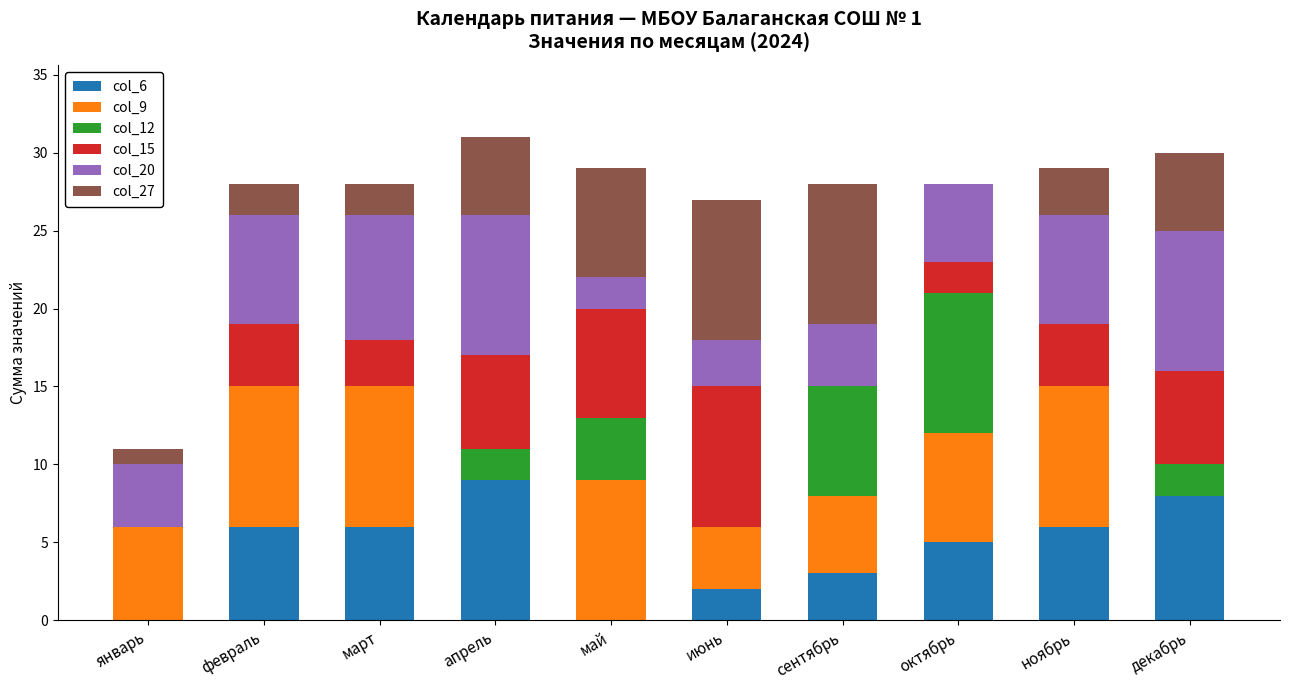

Which category has the highest value in the col_6 series?

апрель